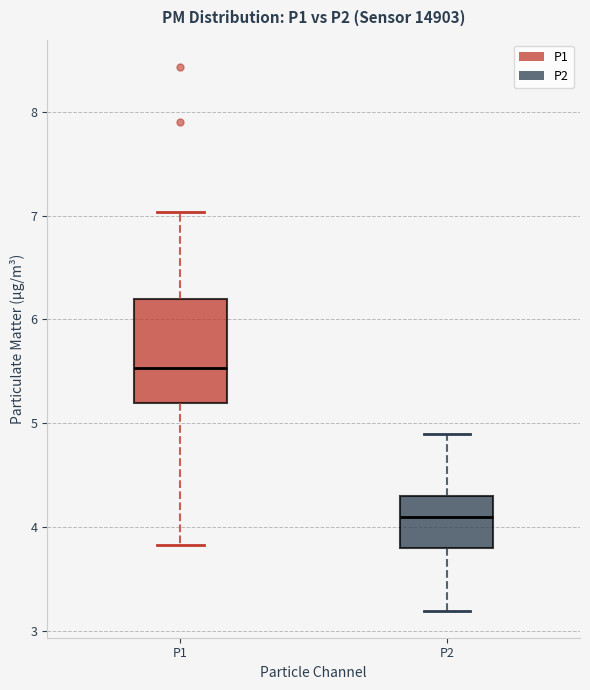

Reading left to right, read every box against the y-axis: the position of its median line, the range the box covers, and the ends of its whiskers. The values are not printed on the chart, so give them approximately, as read against the axis.

P1: median 5.5, box 5.2 to 6.2, whiskers 3.8 to 7.0
P2: median 4.1, box 3.8 to 4.3, whiskers 3.2 to 4.9